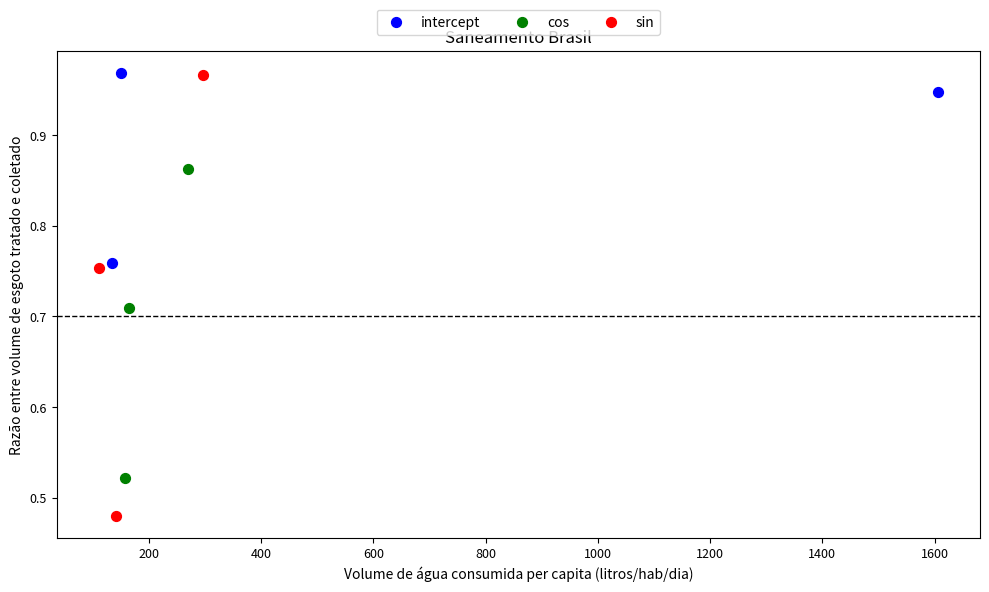

What are all the series names shown in the legend?

intercept, cos, sin